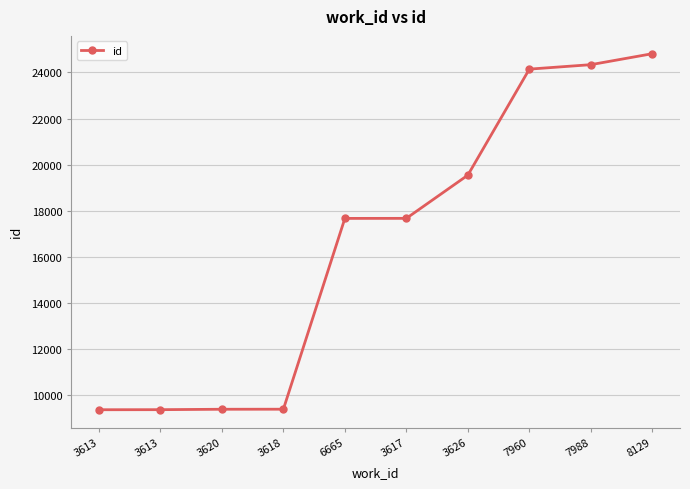

True or false: the data shows 43523 at 7988.

False